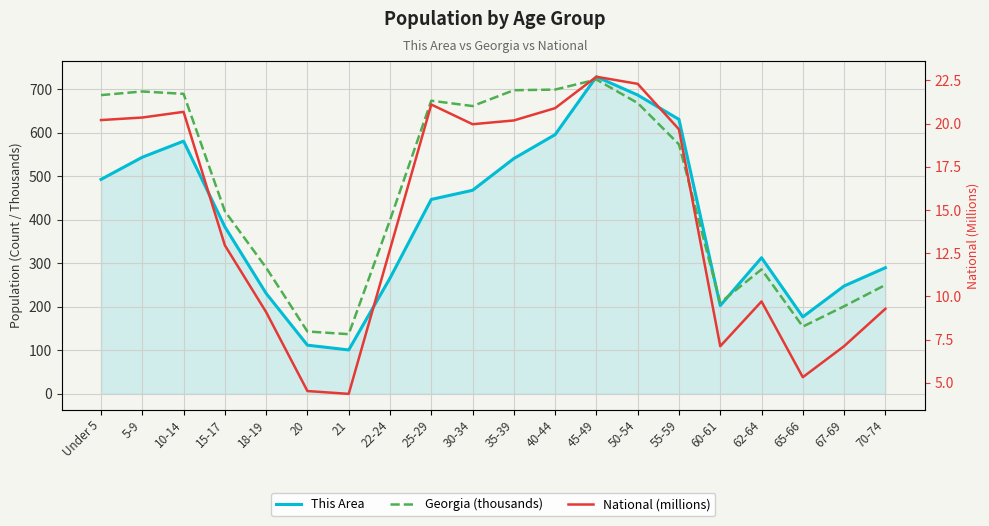

True or false: This Area and National (millions) cross at least once.

False